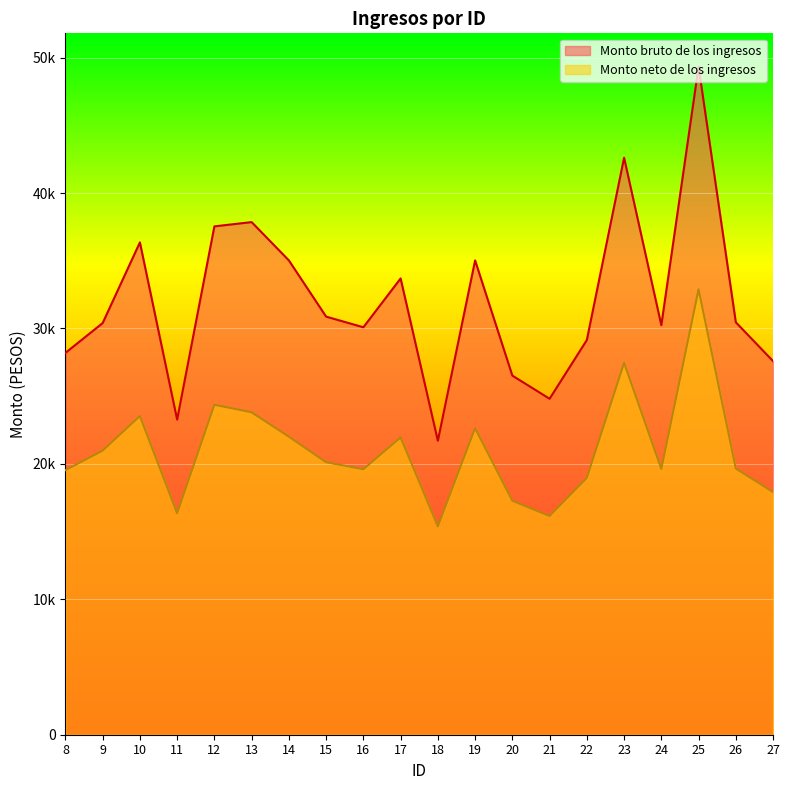

What is the value of the Monto neto de los ingresos point at the 9th from the left?

19606.0